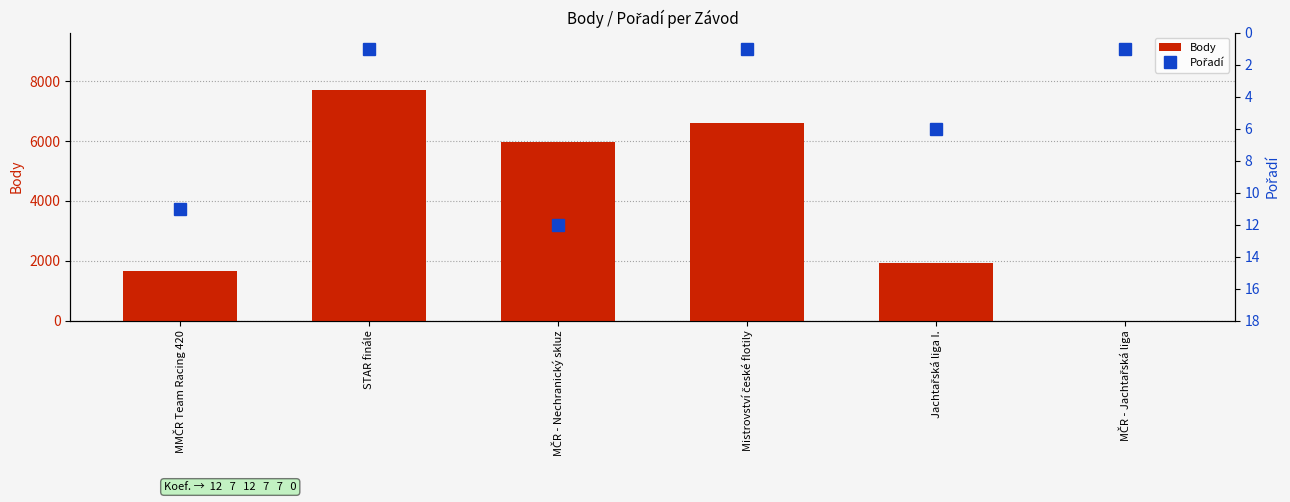

At how many categories does at least one series exceed 4845?

3